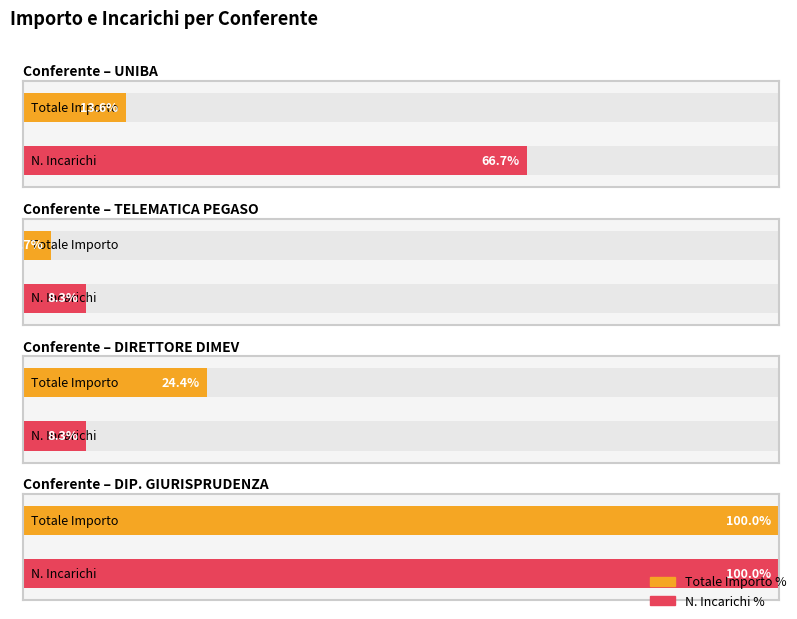

Does the chart contain stacked bars?

No